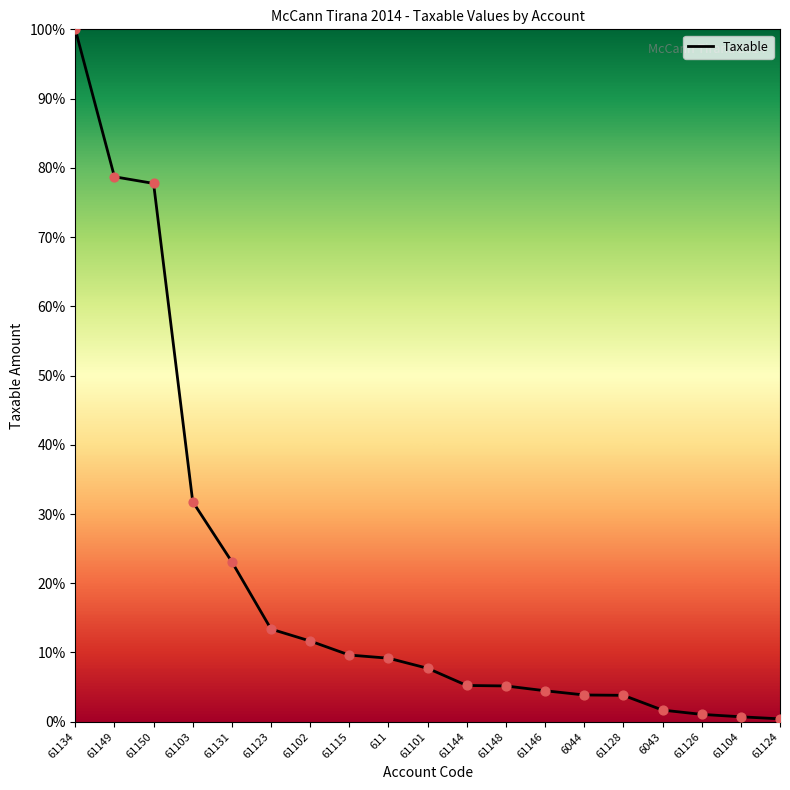

What is the change in value from 61103 to 61131?

-8.7